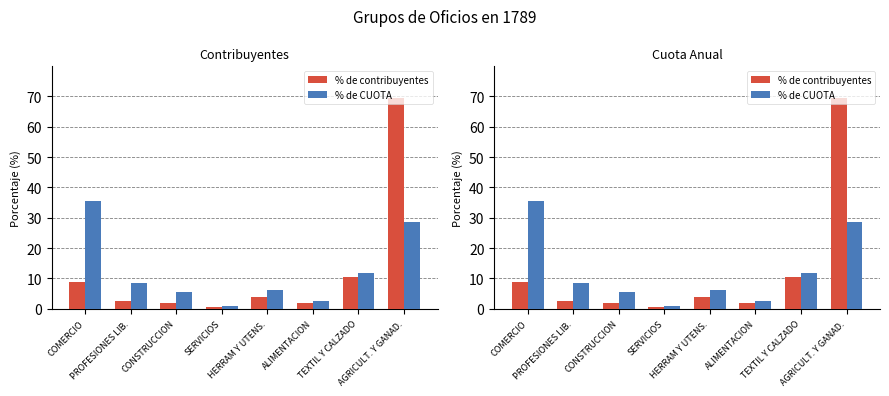

What is the spread (max minus min) of values at TEXTIL Y CALZADO?

1.2